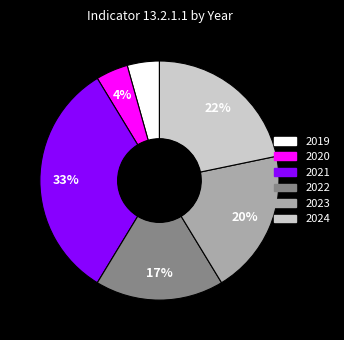

To the nearest percent, what portion does 2020 represent?

4%